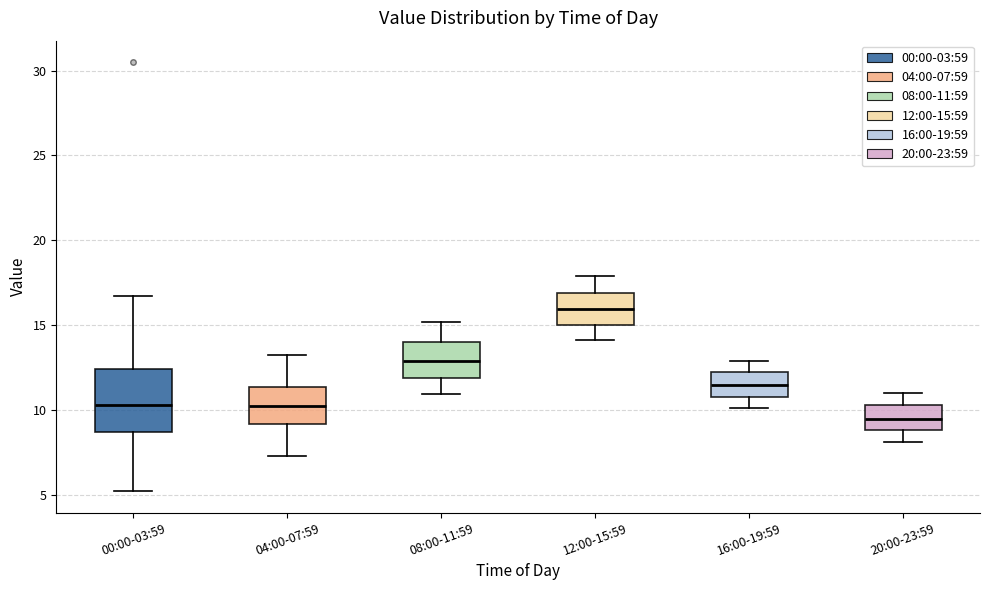

Which box has the lowest median line?

20:00-23:59